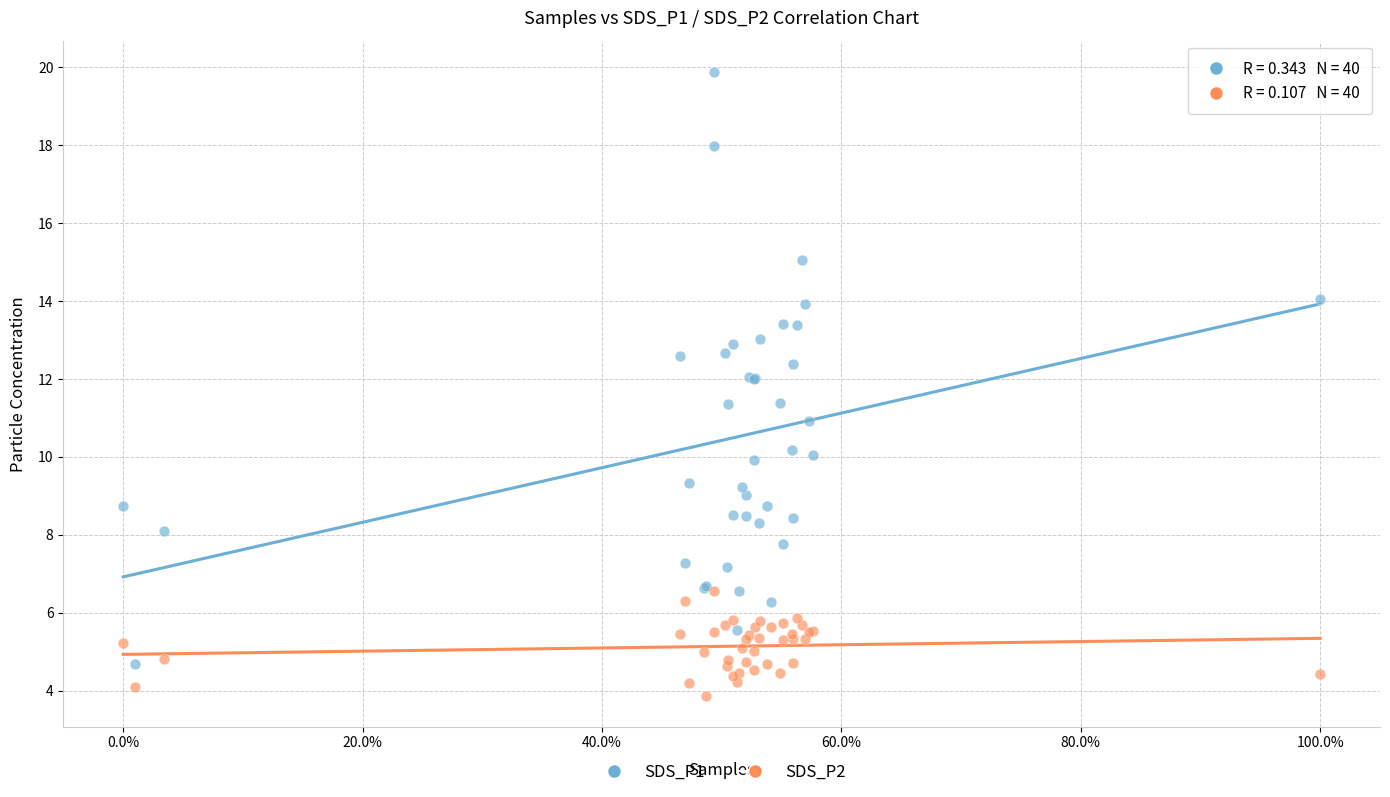

What are all the series names shown in the legend?

SDS_P1, SDS_P2